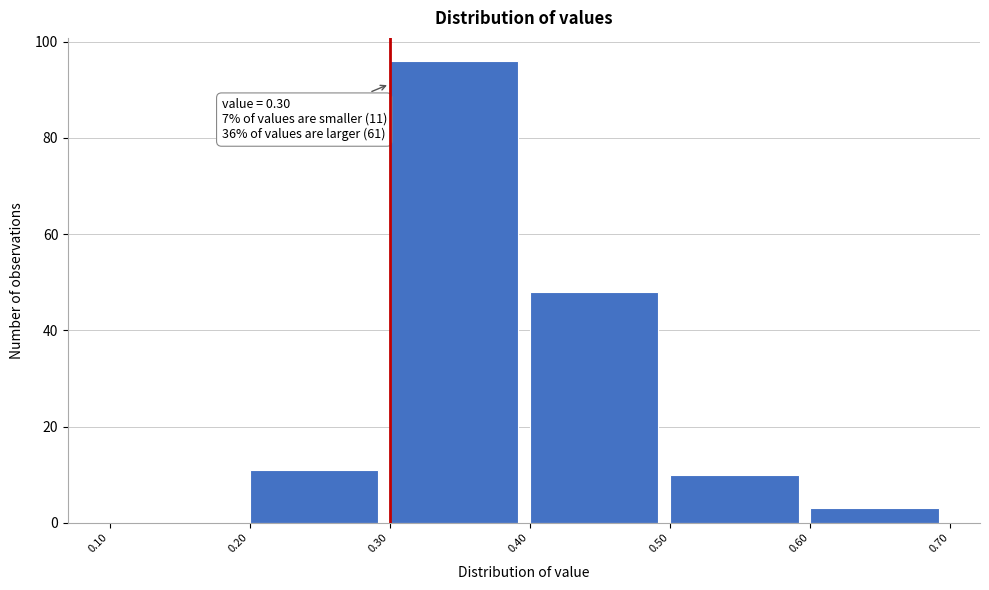

Over which range of the x-axis is the bar tallest?

0.30 to 0.40